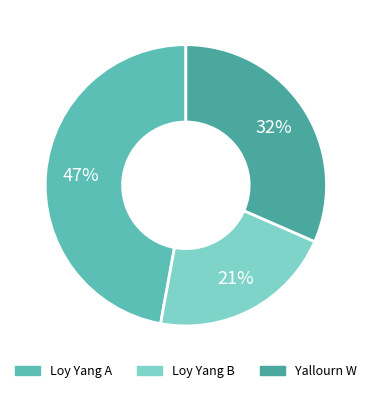

Is there a majority slice in this chart?

No